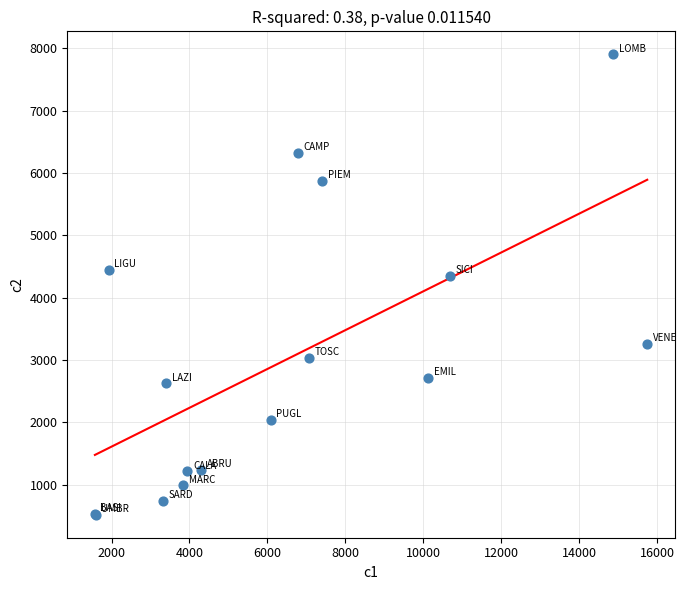

What Y value in the scatter plot is closest to 4211?

4352